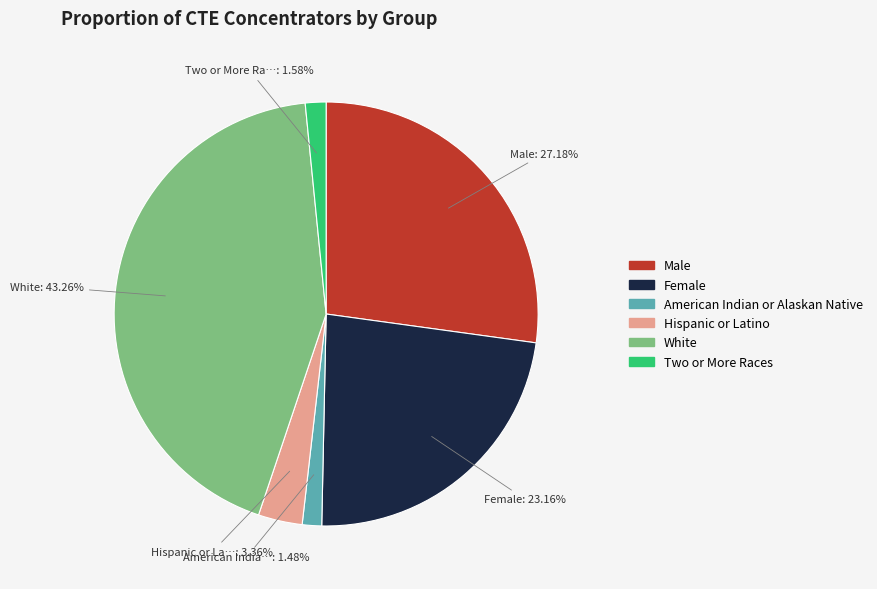

To the nearest percent, what percentage of the pie is White?

43%